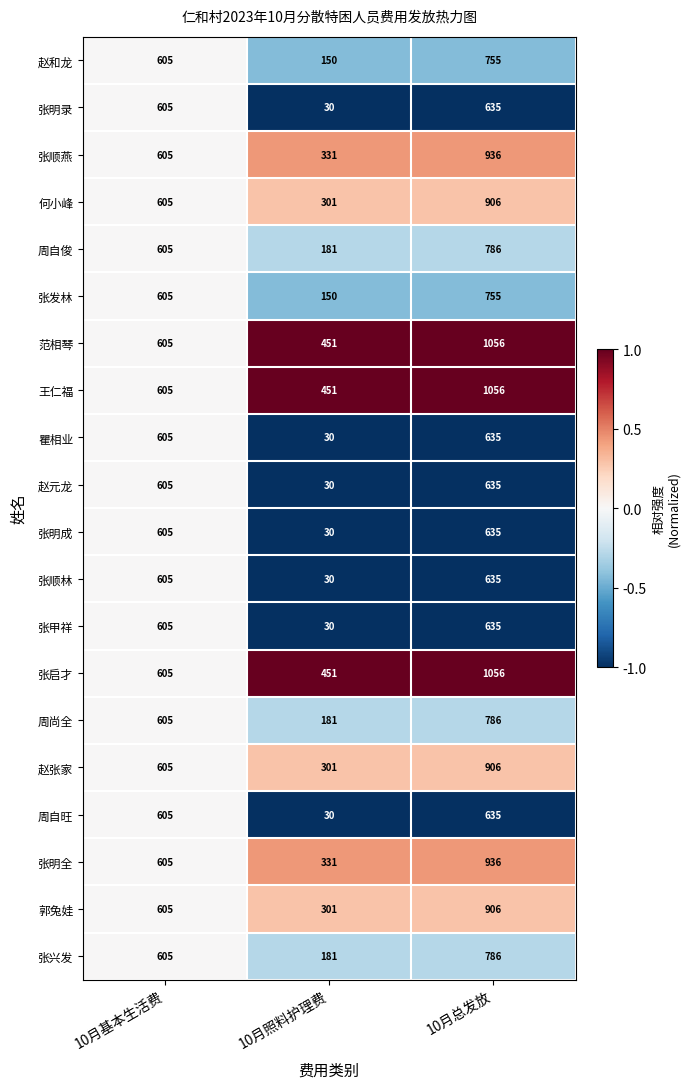

The value of 张甲祥 at 10月基本生活费 is 1013. True or false?

False